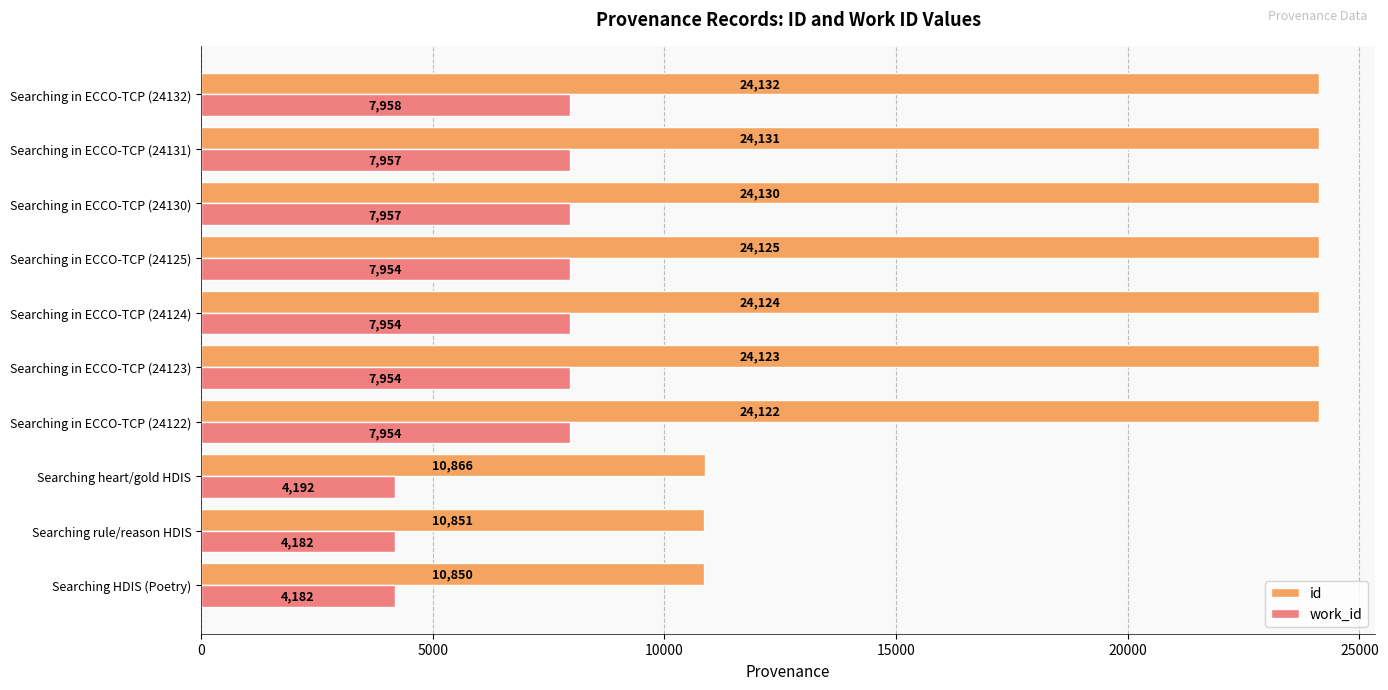

Which series has the largest total across all categories?

id